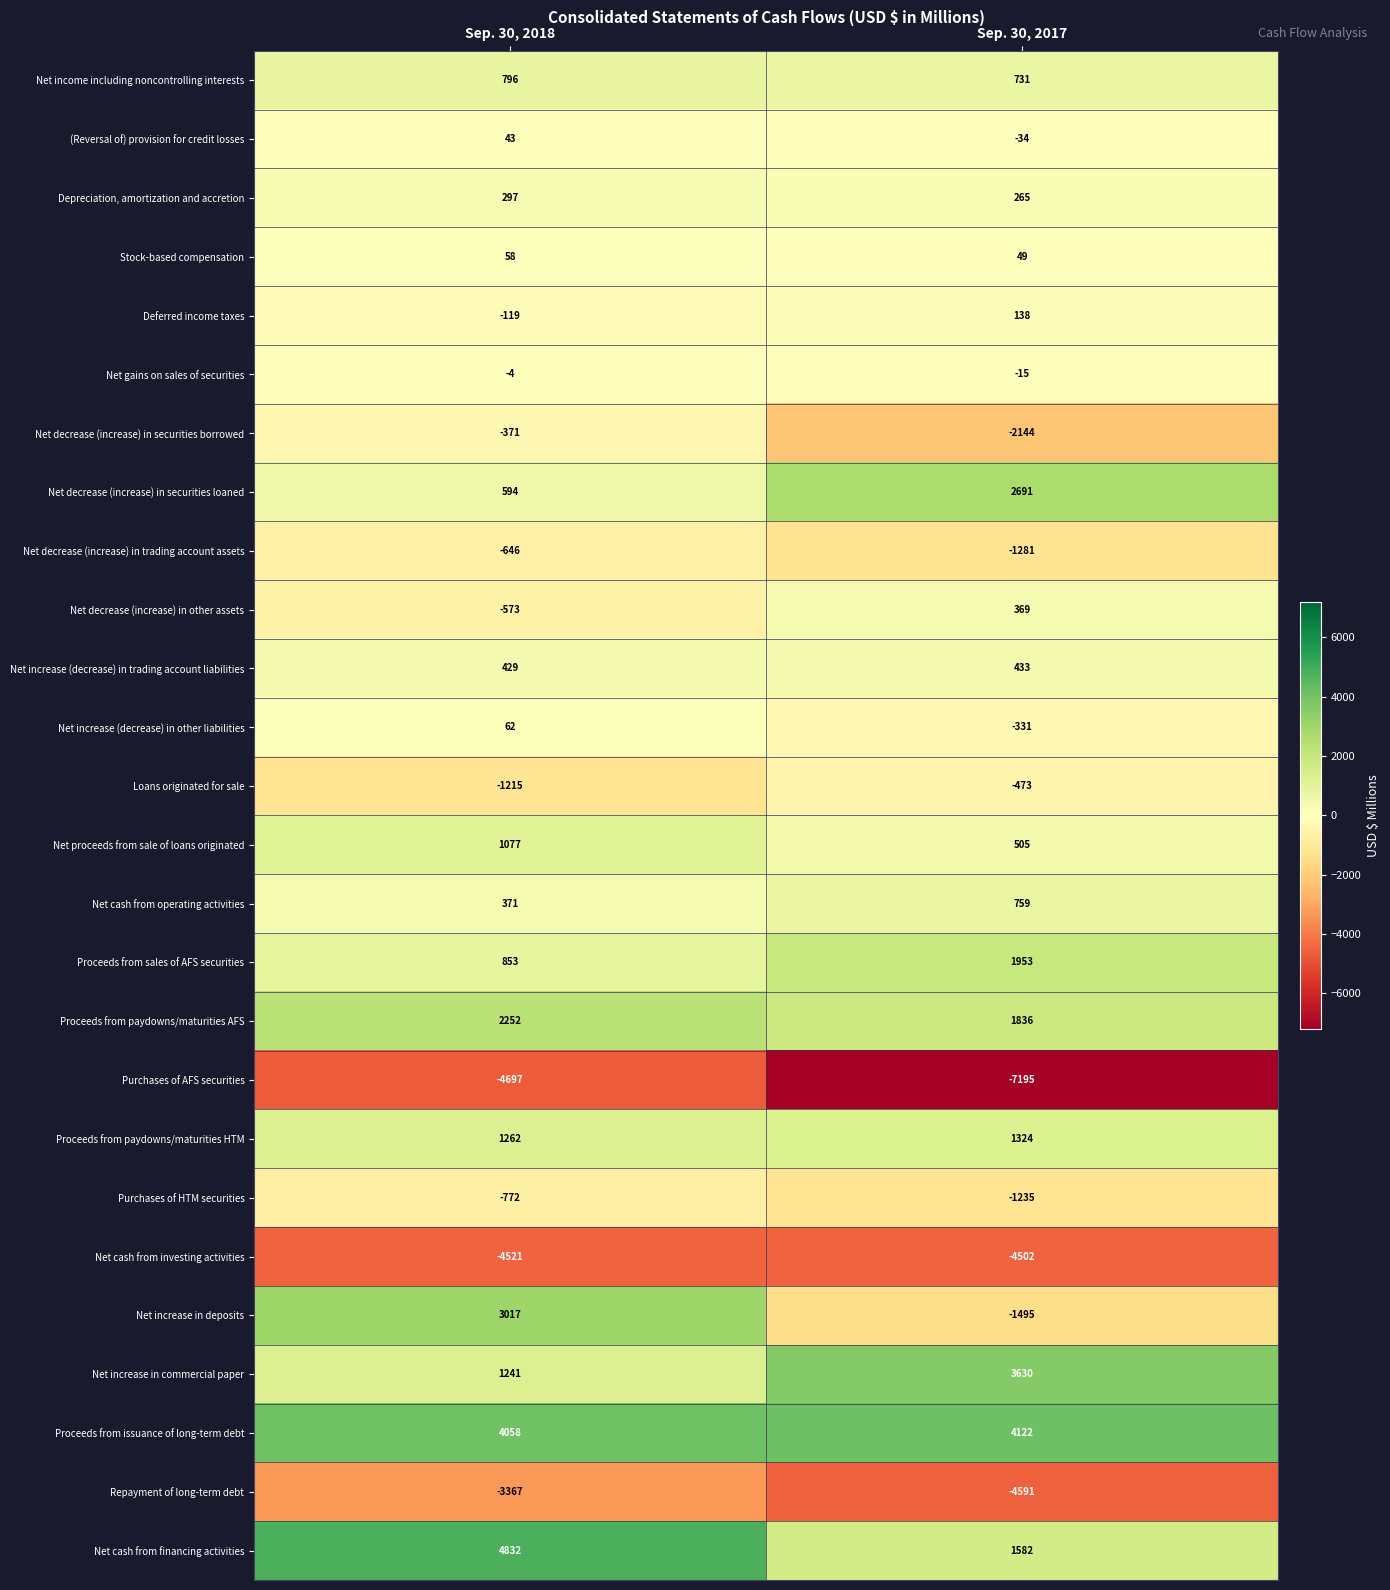

At which label does Net decrease (increase) in trading account assets reach its minimum?

Sep. 30, 2017